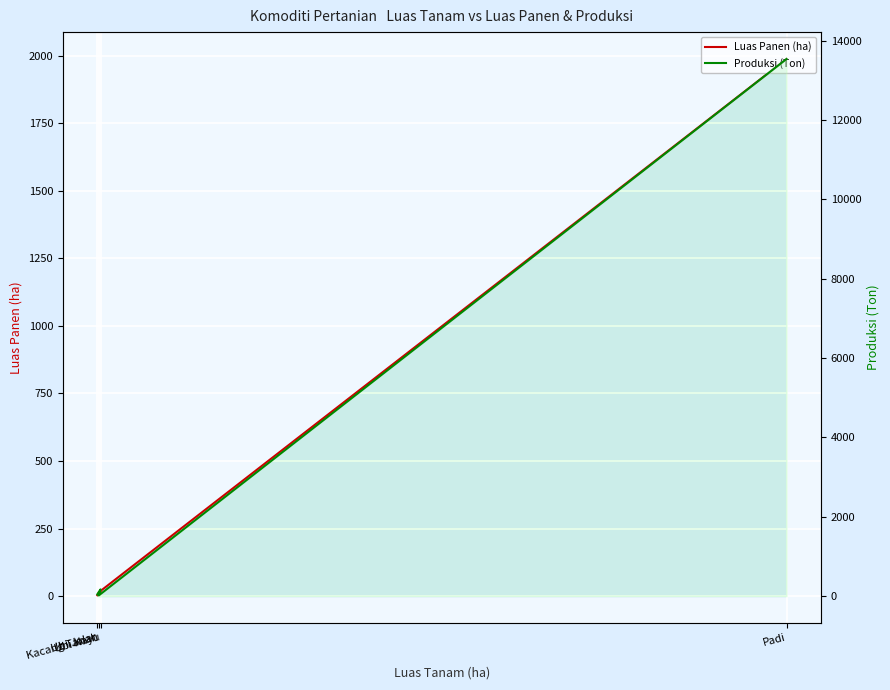

True or false: Luas Panen (ha) and Produksi (Ton) cross at least once.

False